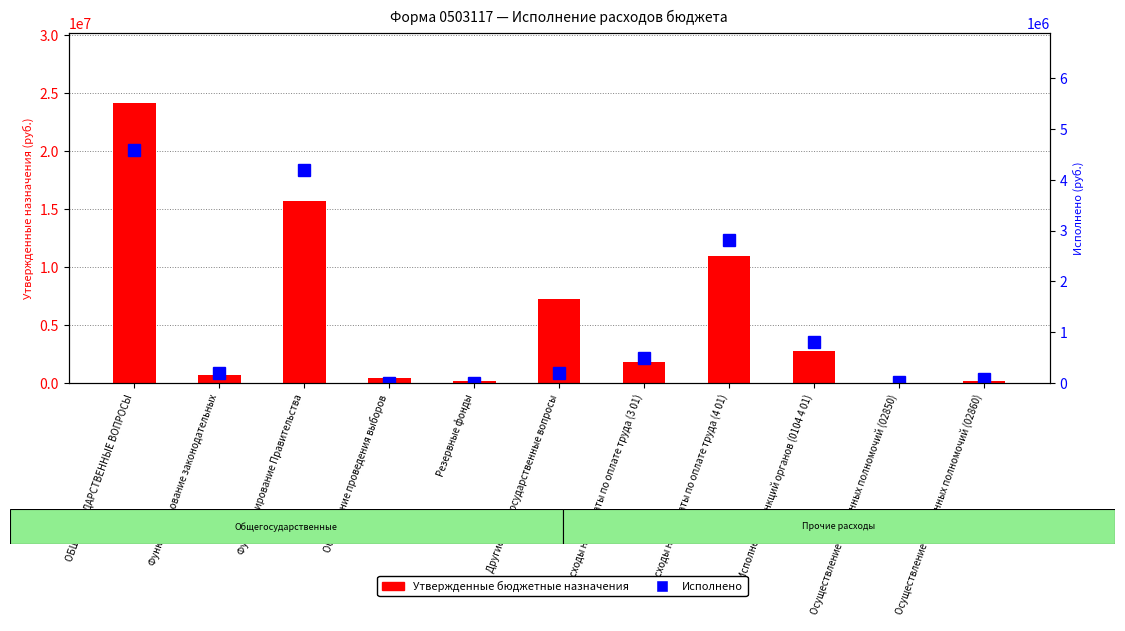

Which series has the largest total across all categories?

Утвержденные назначения